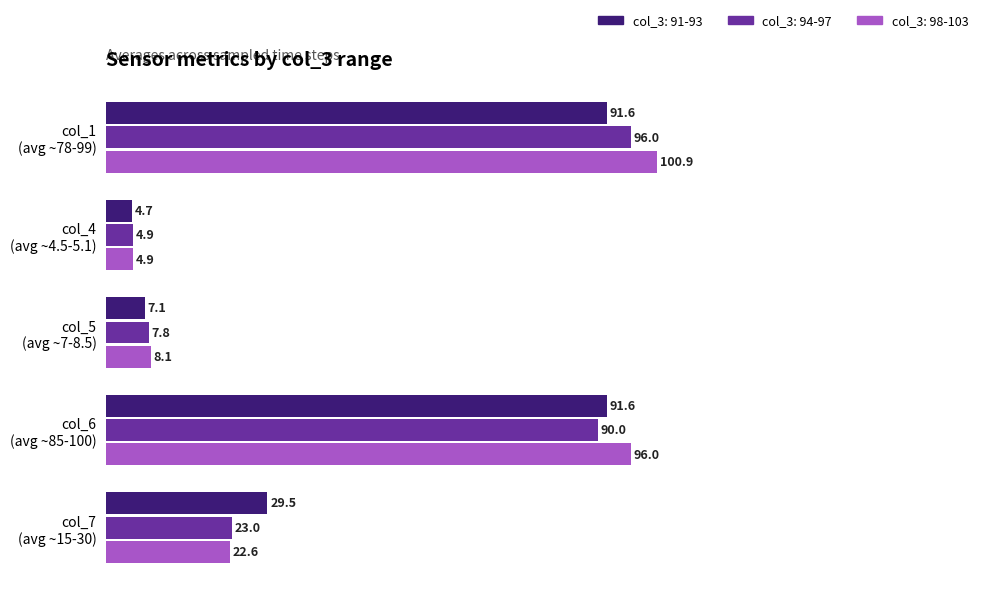

Which series has the largest total across all categories?

col_3: 98-103